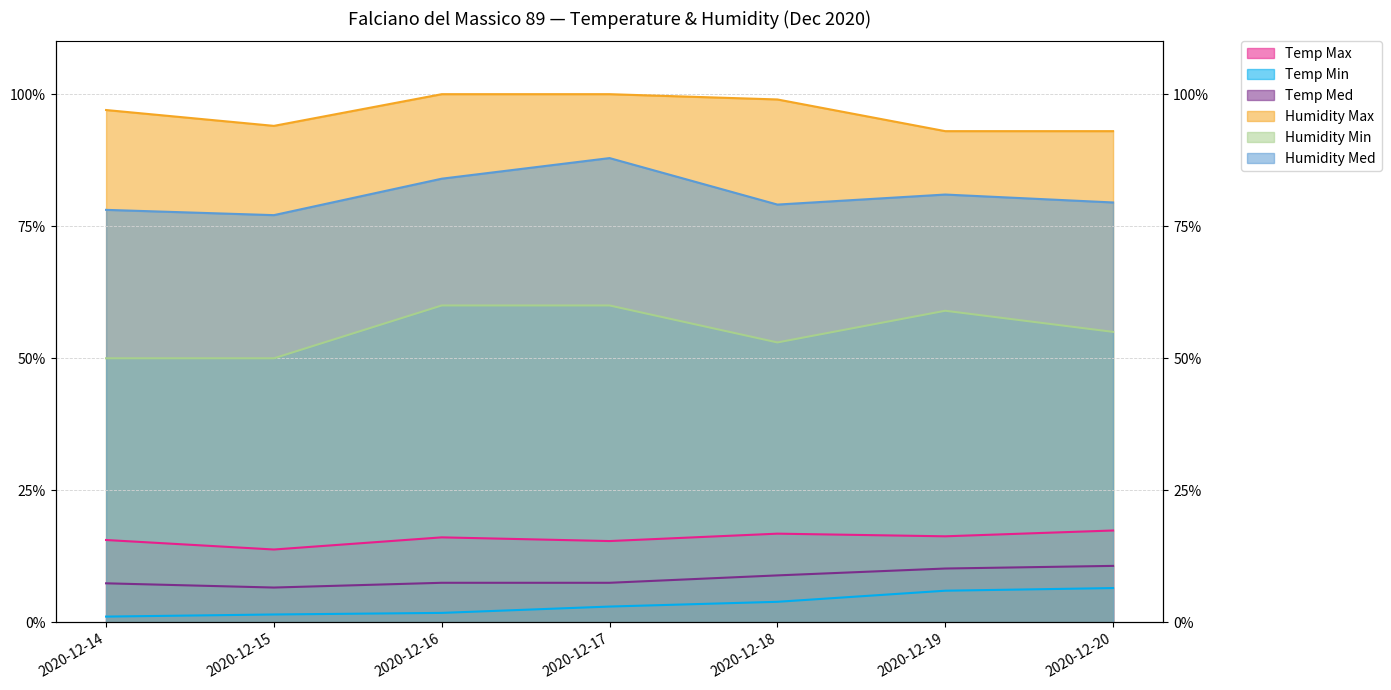

What are all the series names shown in the legend?

Temp Max, Temp Min, Temp Med, Humidity Max, Humidity Min, Humidity Med